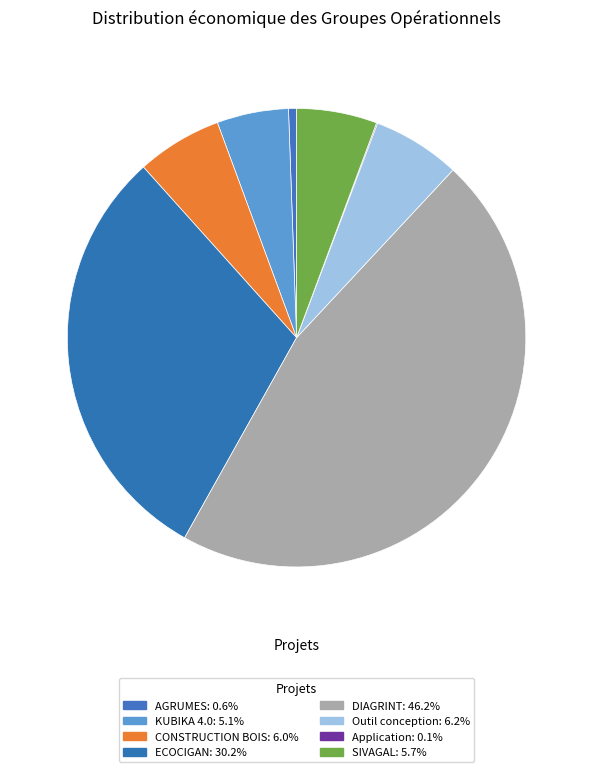

How many slices are in this pie chart?

8